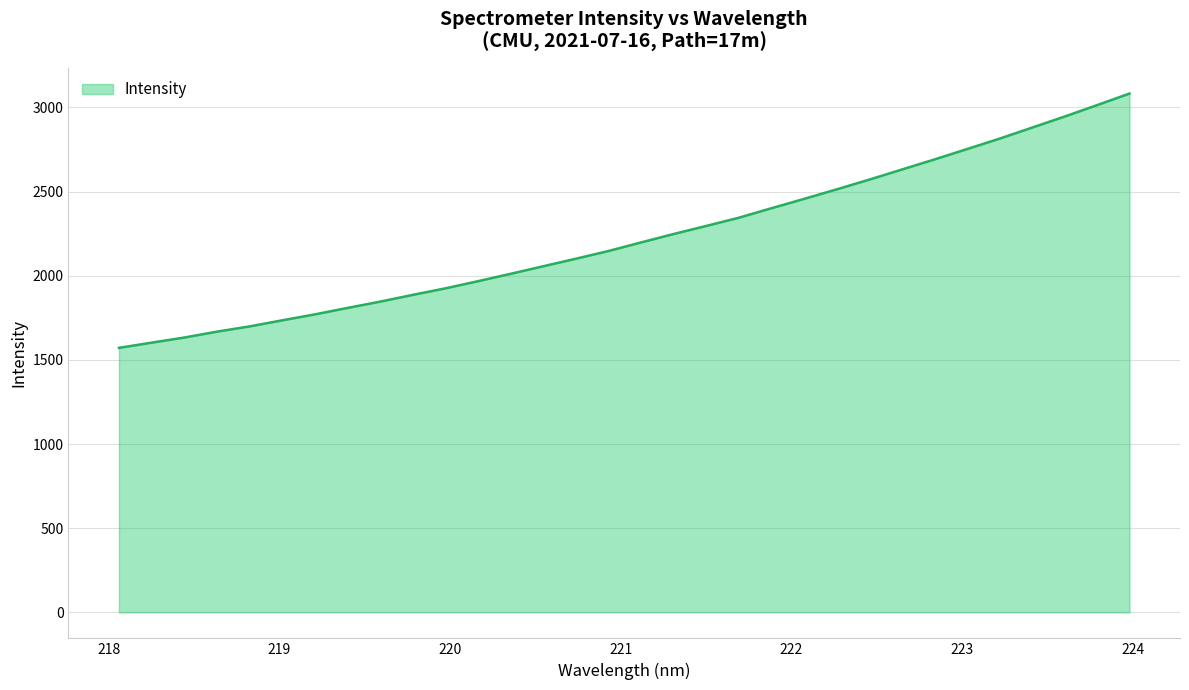

True or false: there are more than 0 points higher than both neighbors.

False